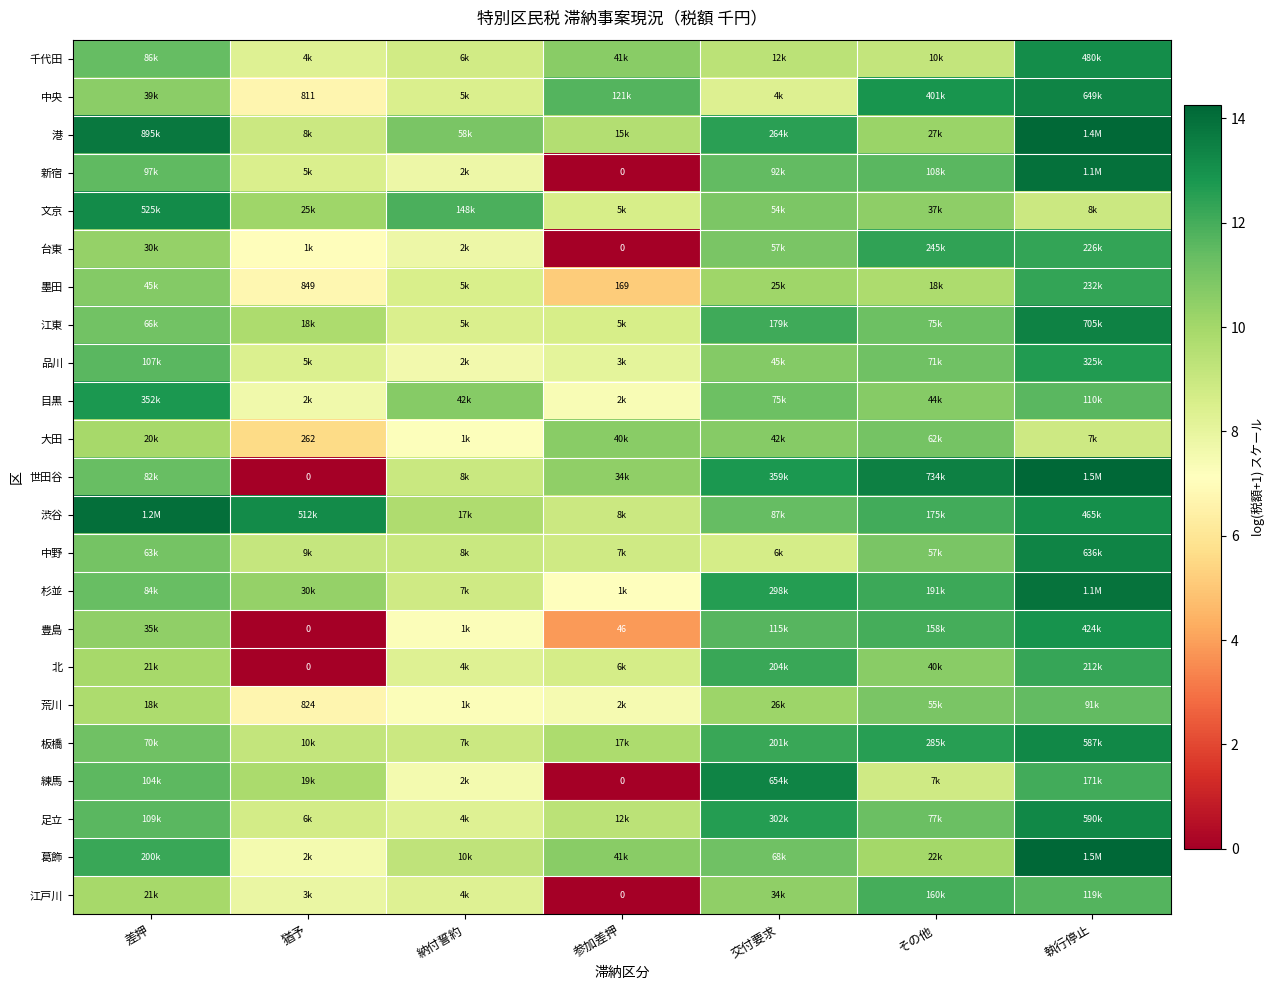

What is the difference between the highest and lowest values at 交付要求?

5.0